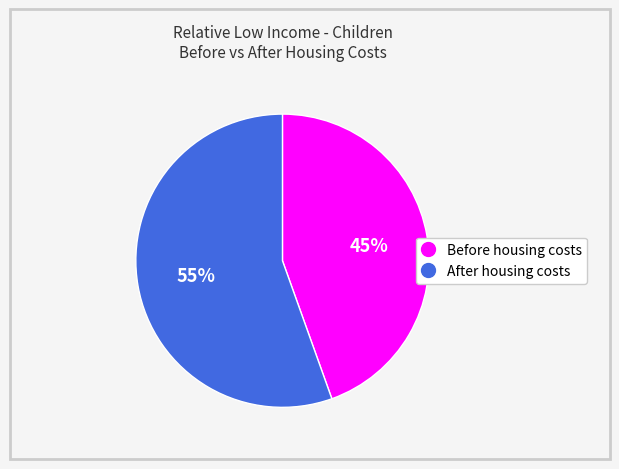

How many slices are in this pie chart?

2